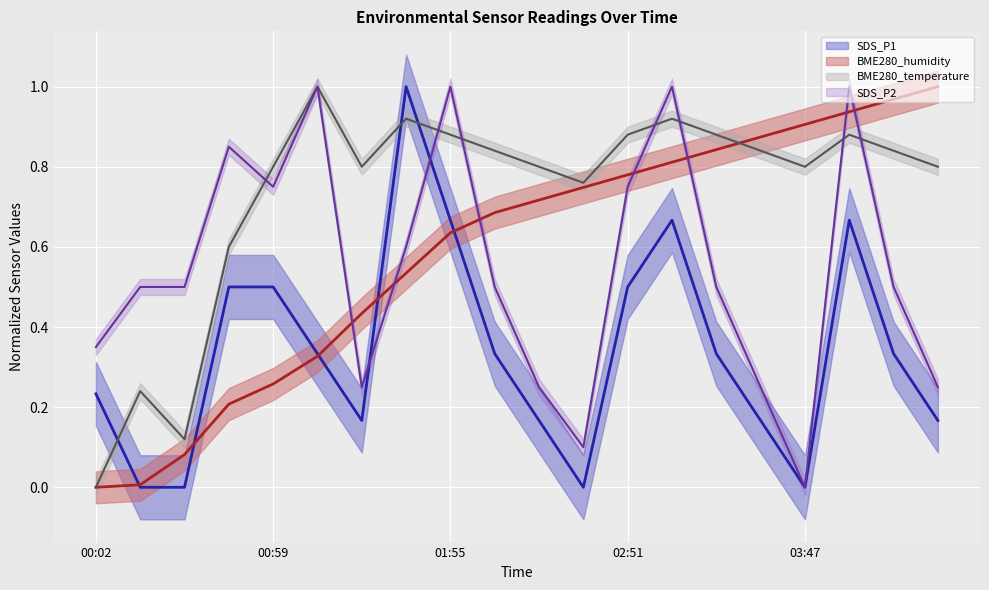

What is the difference between the highest and lowest values at 00:02?

0.4